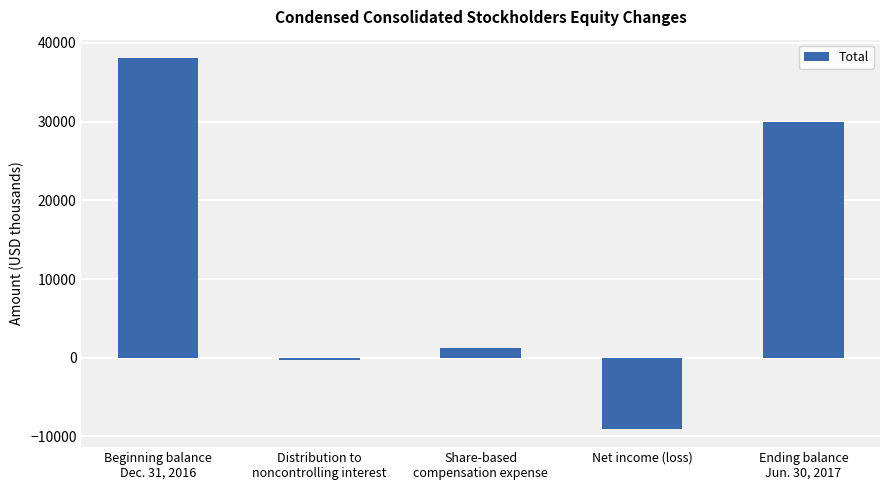

At which label is the value closest to 14524?

Share-based
compensation expense